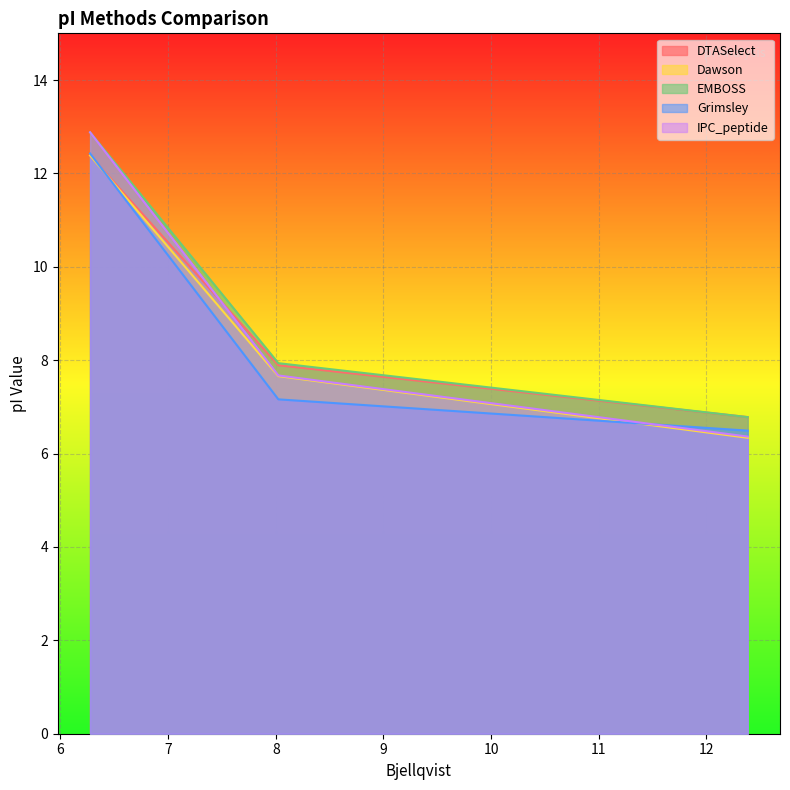

What is the sum of all EMBOSS values?

27.6